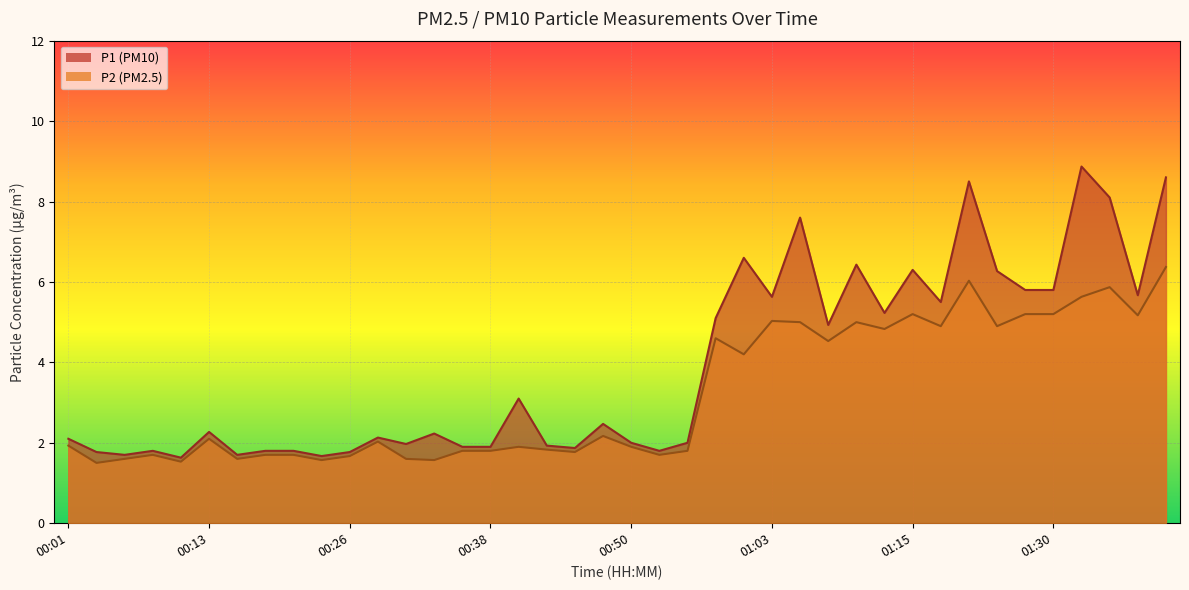

What position from the right is 01:37?

2